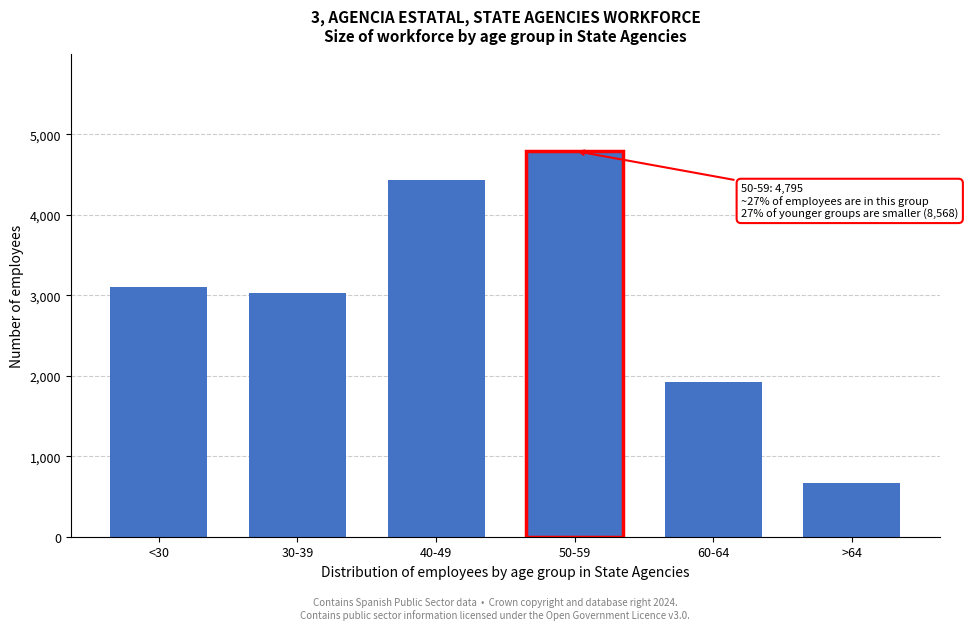

Reading right to left, transcribe all the data shown in this chart.

673	1923	4795	4431	3033	3104